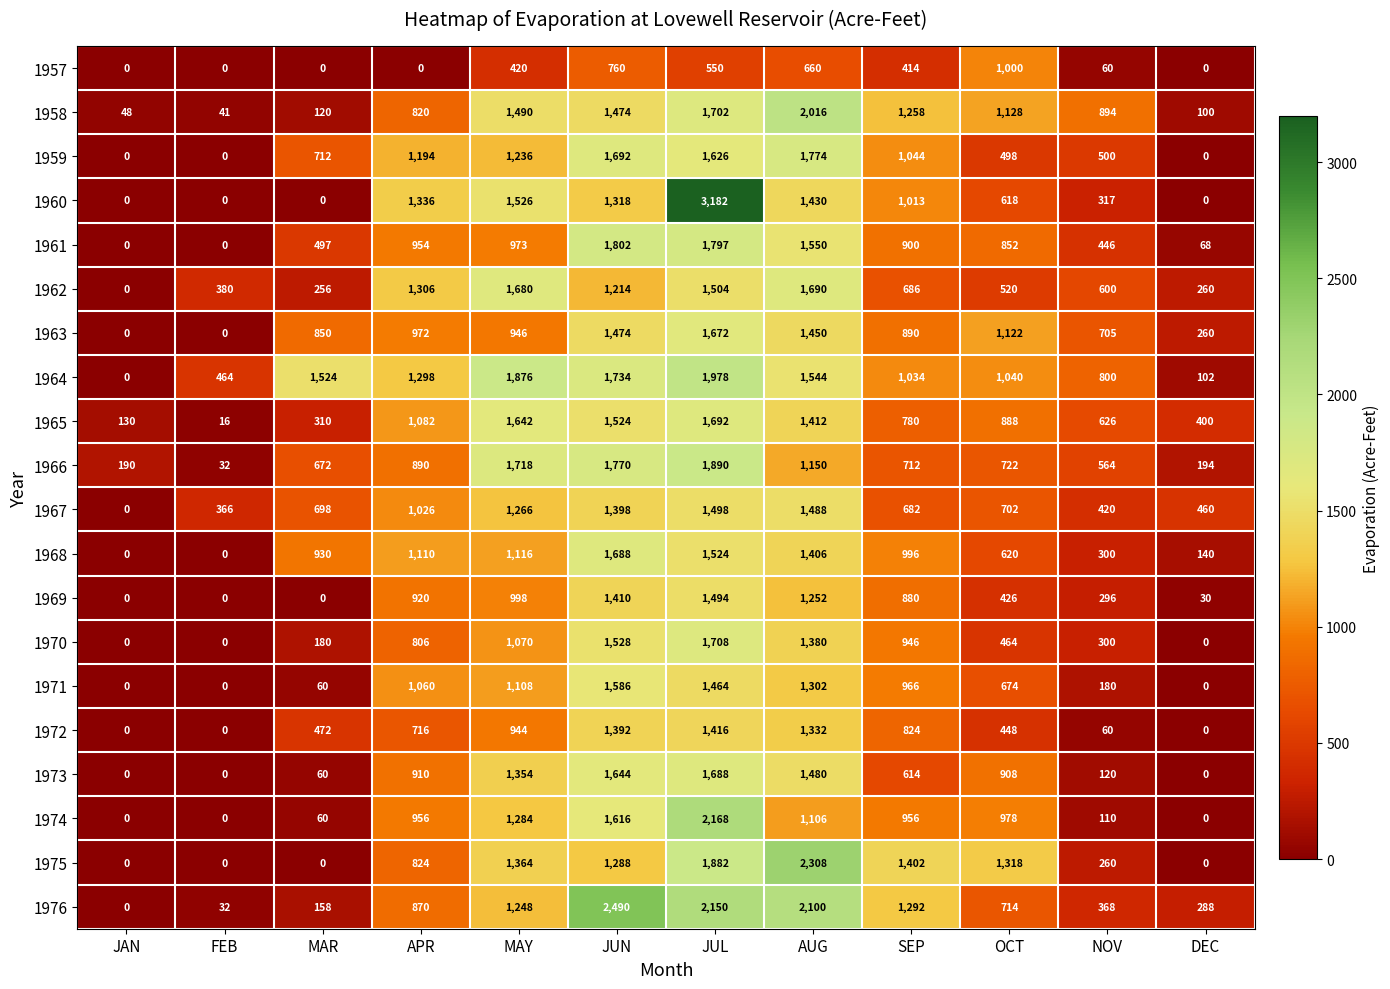

What is the maximum value shown in the chart?

3182